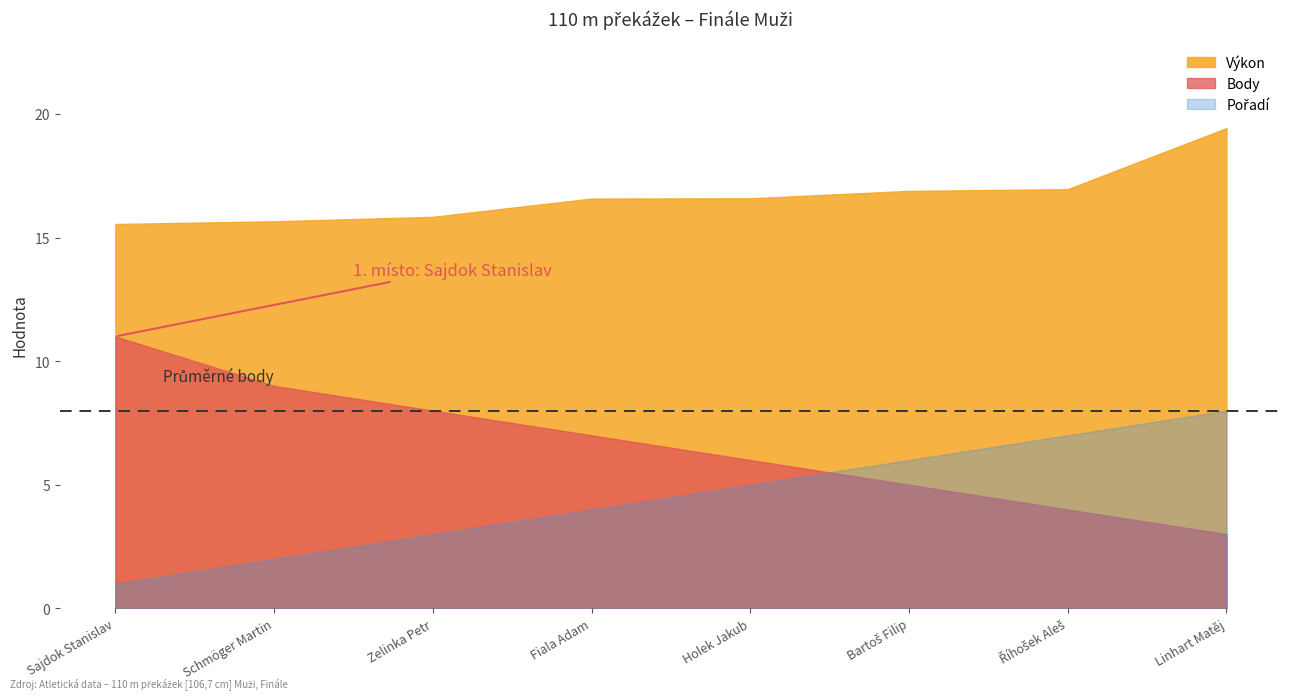

What is the sum of the Pořadí values at Holek Jakub and Fiala Adam?

9.0